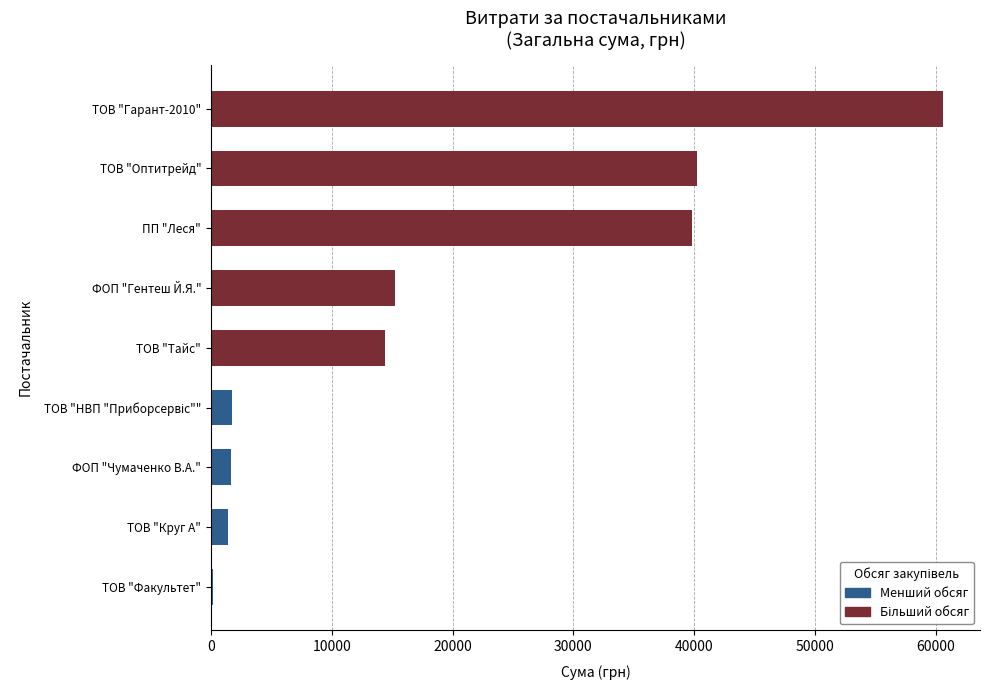

At which label is the value closest to 30395?

ПП "Леся"